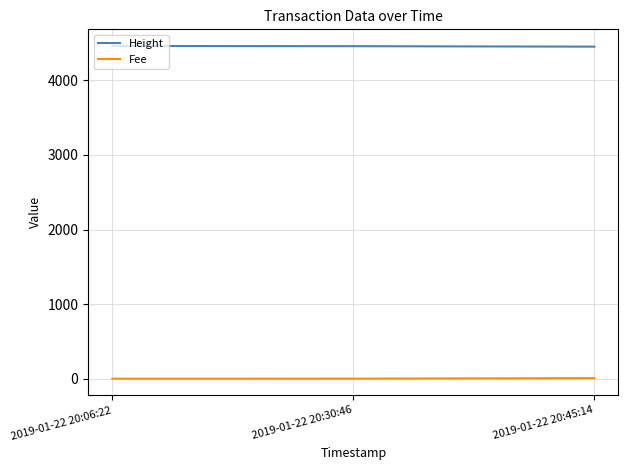

List the series in order of their peak value, lowest first.

Fee, Height